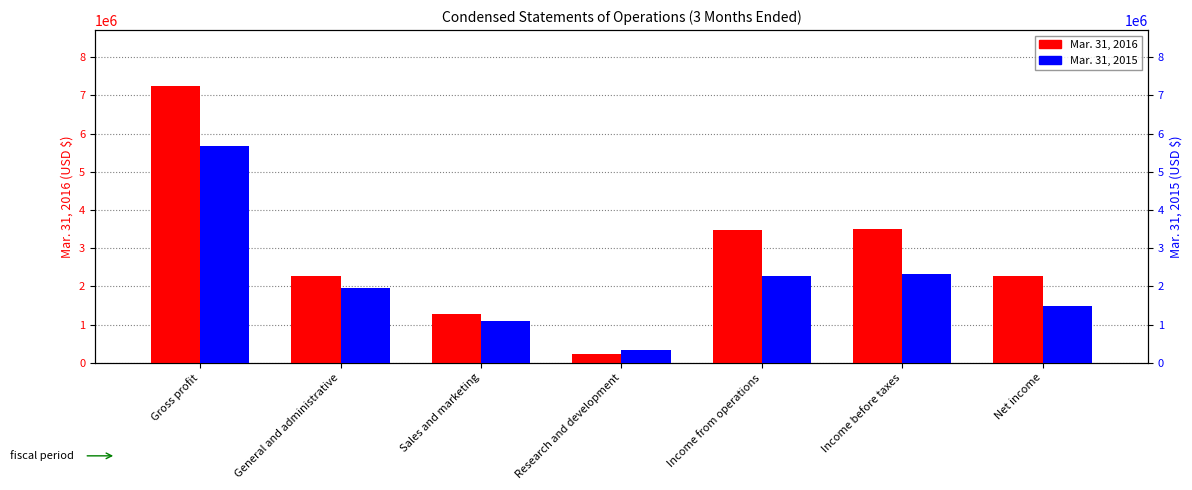

The value of Mar. 31, 2015 at Net income is 1487495. True or false?

True